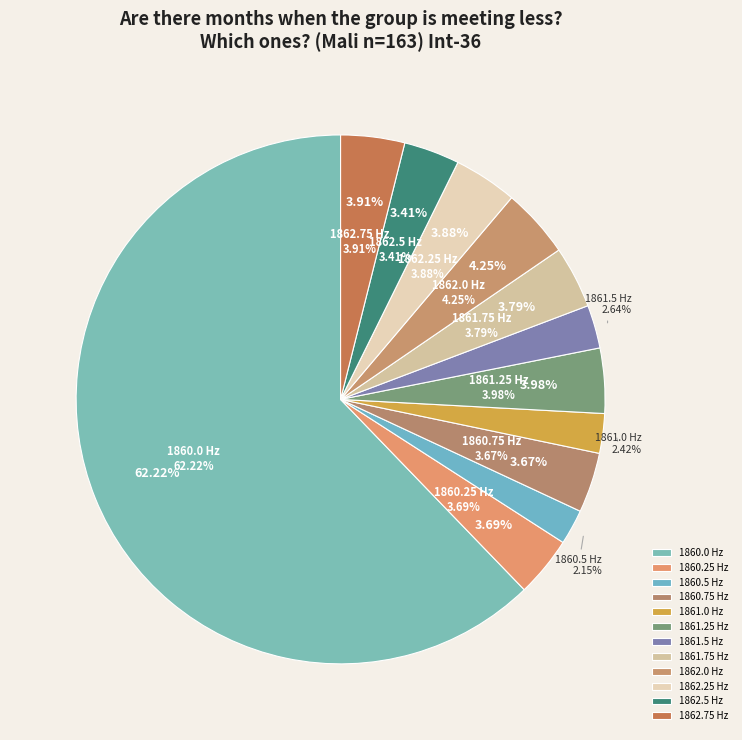

What percentage do 1861.25 and 1860.5 together represent?

6.1%